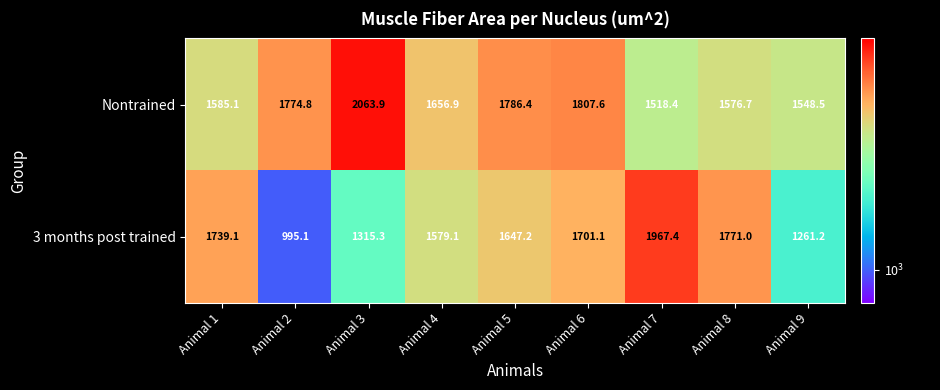

List the labels in order of 3 months post trained value, smallest first.

Animal 2, Animal 9, Animal 3, Animal 4, Animal 5, Animal 6, Animal 1, Animal 8, Animal 7